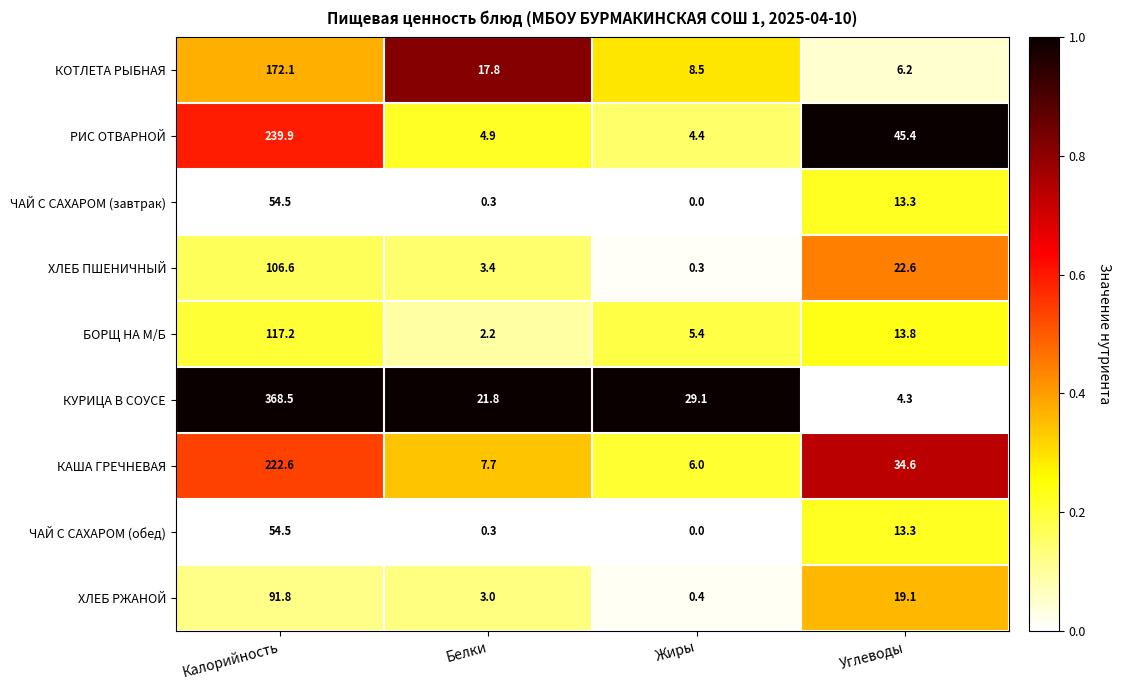

Which category has the highest value across all series?

Калорийность